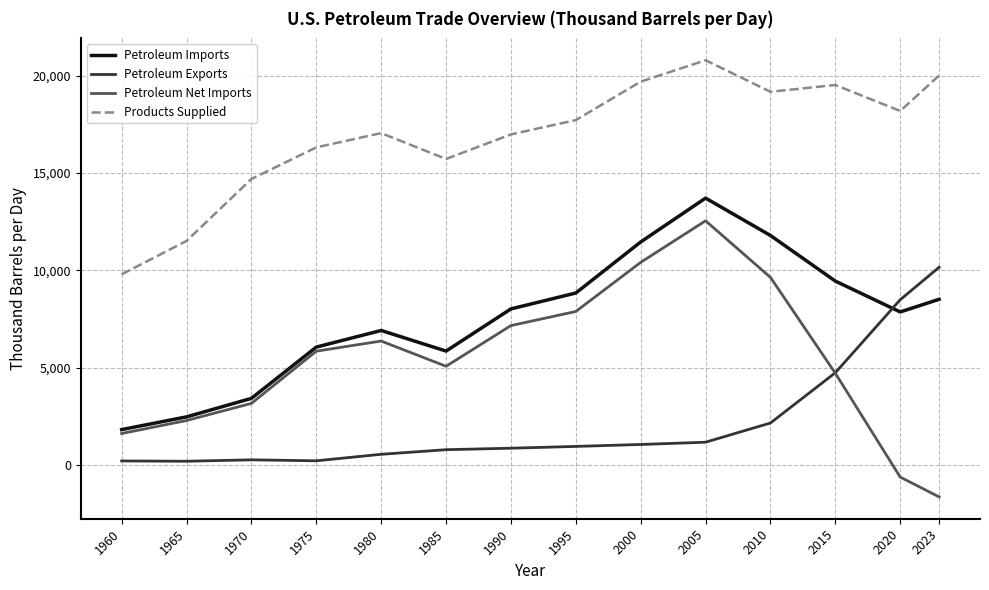

What are all the series names shown in the legend?

Petroleum Imports, Petroleum Exports, Petroleum Net Imports, Products Supplied